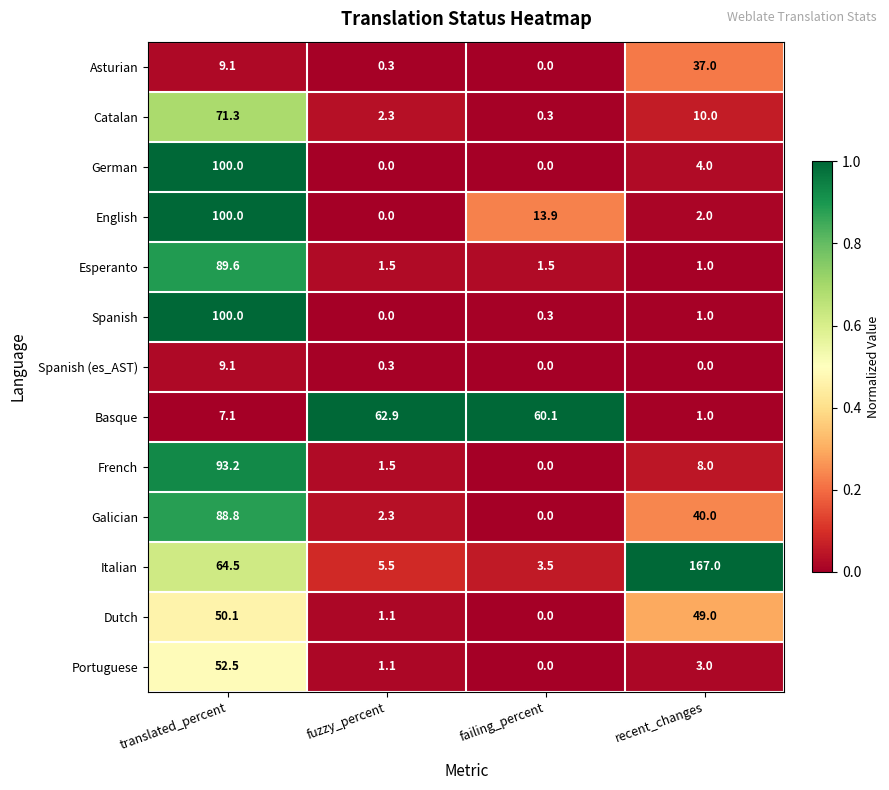

What is the difference between the highest and lowest values at recent_changes?

167.0